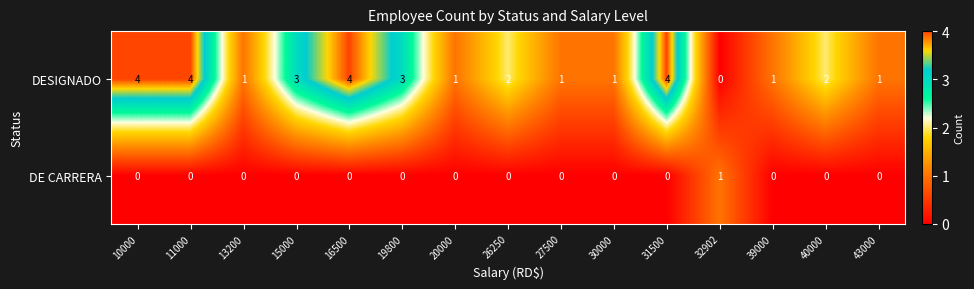

Which series has the largest range (max minus min)?

DESIGNADO